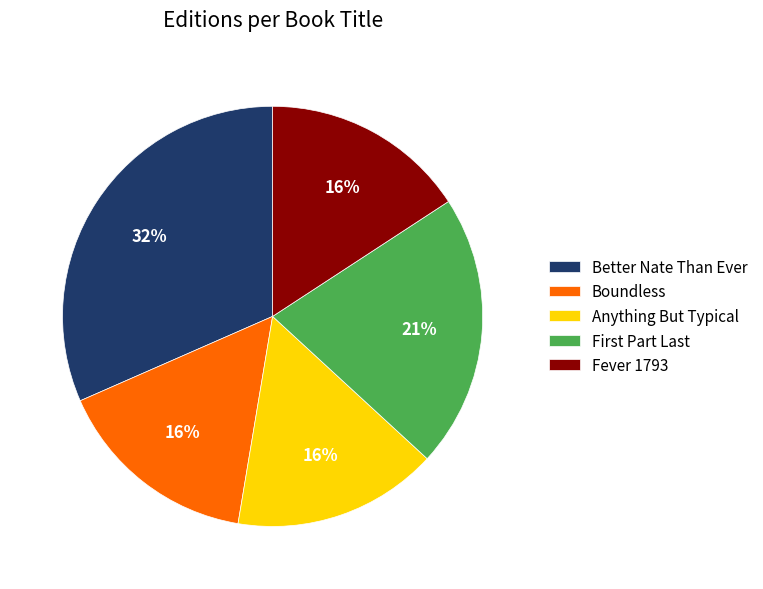

Is the sum of Fever 1793 and Anything But Typical greater than half?

No